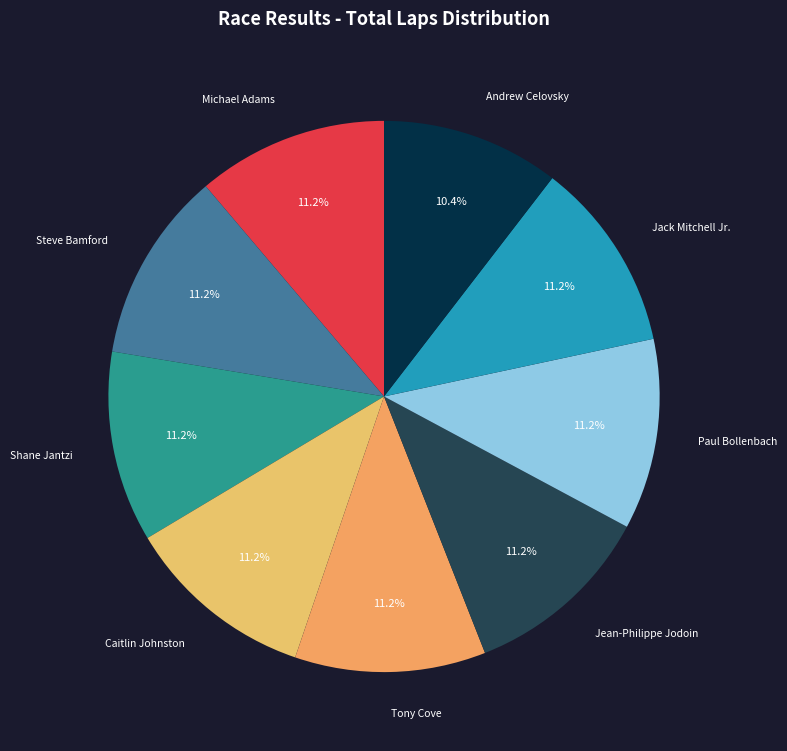

Which category has the smallest portion of the pie?

Andrew Celovsky